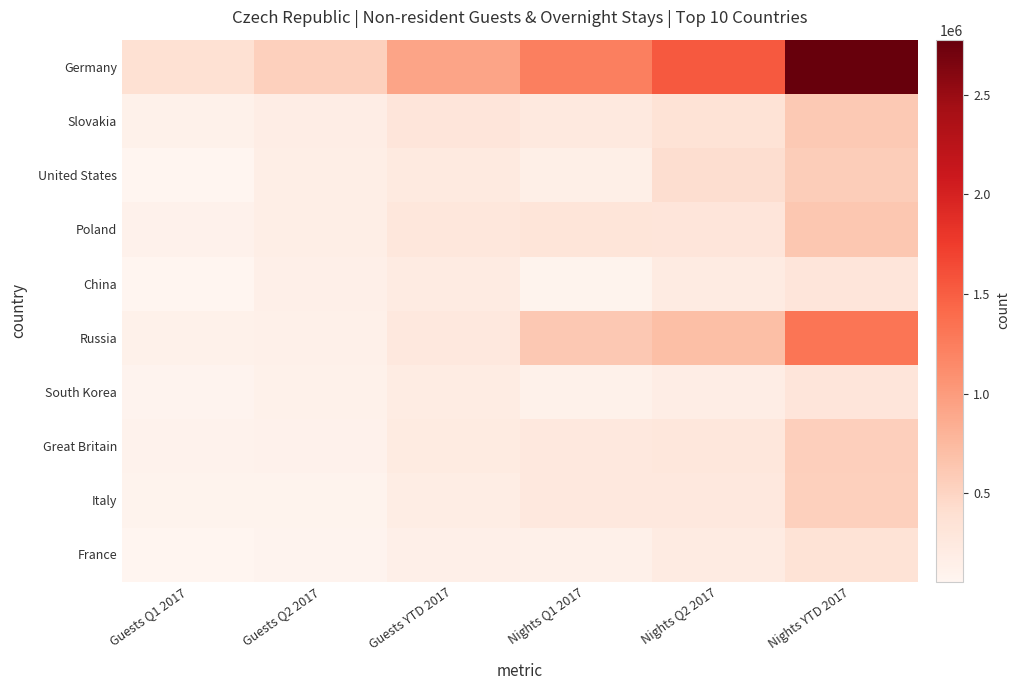

What is the minimum value for United States?

64183